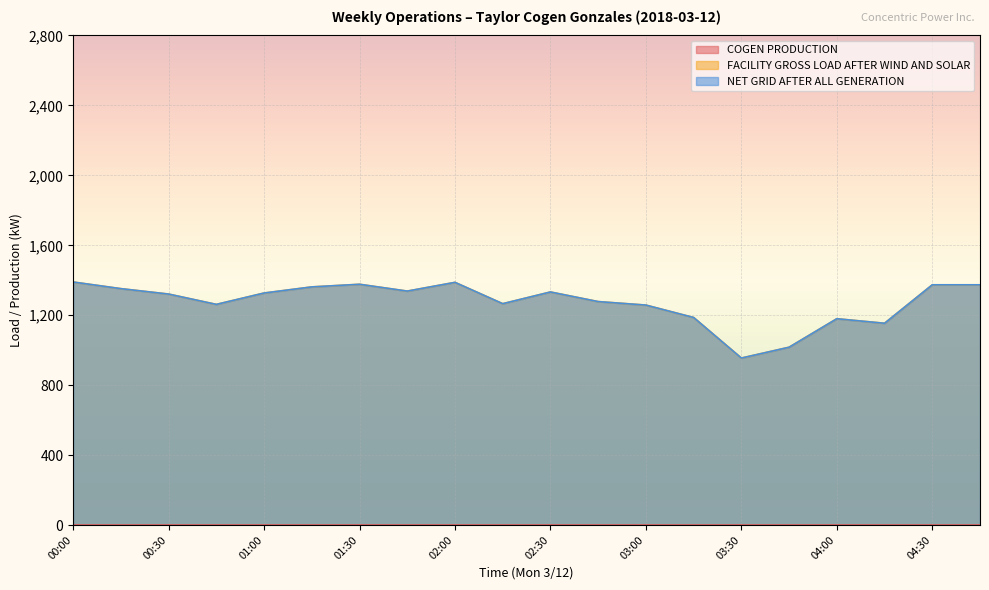

What is the value of the NET GRID AFTER ALL GENERATION point at the 14th from the left?

1187